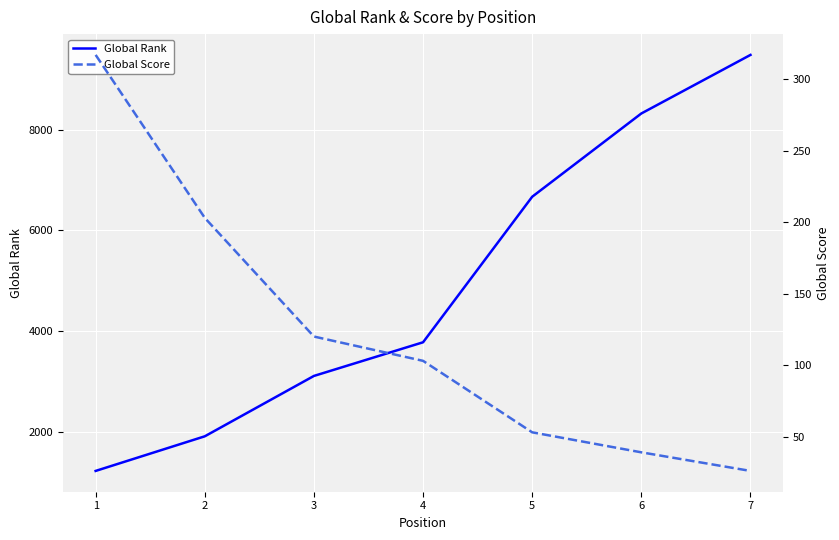

Which series has the largest total across all categories?

Global Rank